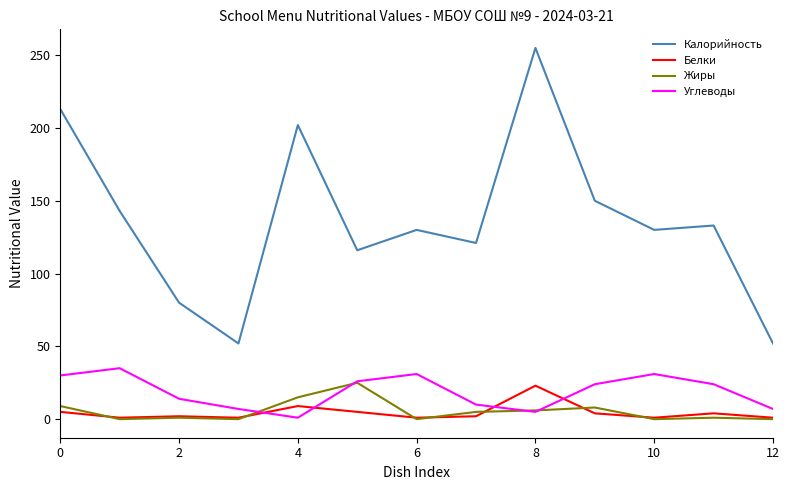

True or false: Калорийность and Углеводы intersect in this chart.

False